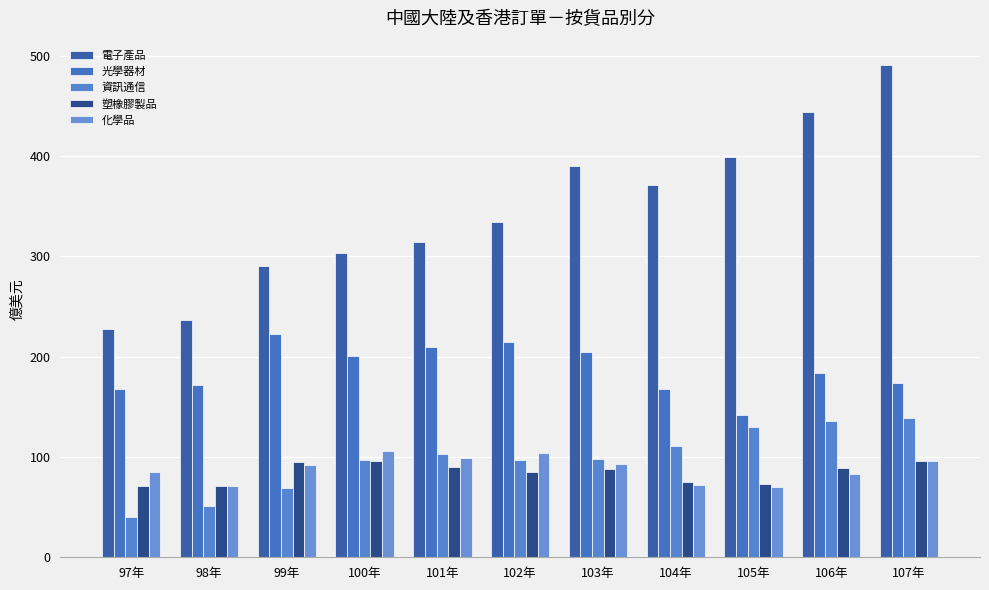

How many distinct data groups are displayed?

5